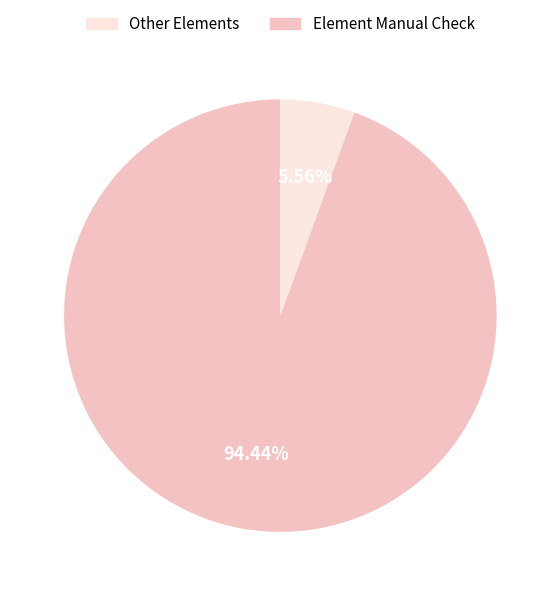

Is there any slice that represents more than half of the pie?

Yes